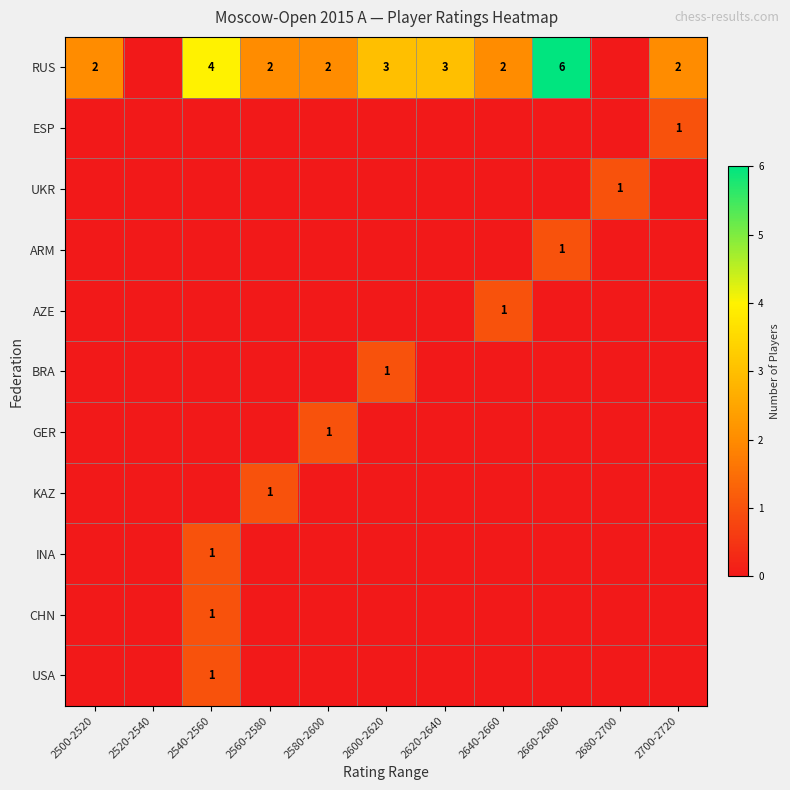

At which label does RUS reach its minimum?

2520-2540